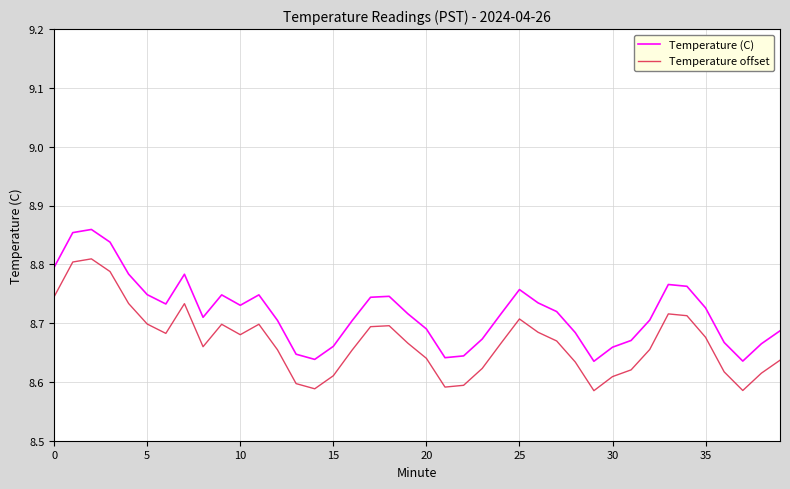

Which series has the largest total across all categories?

Temperature (C)